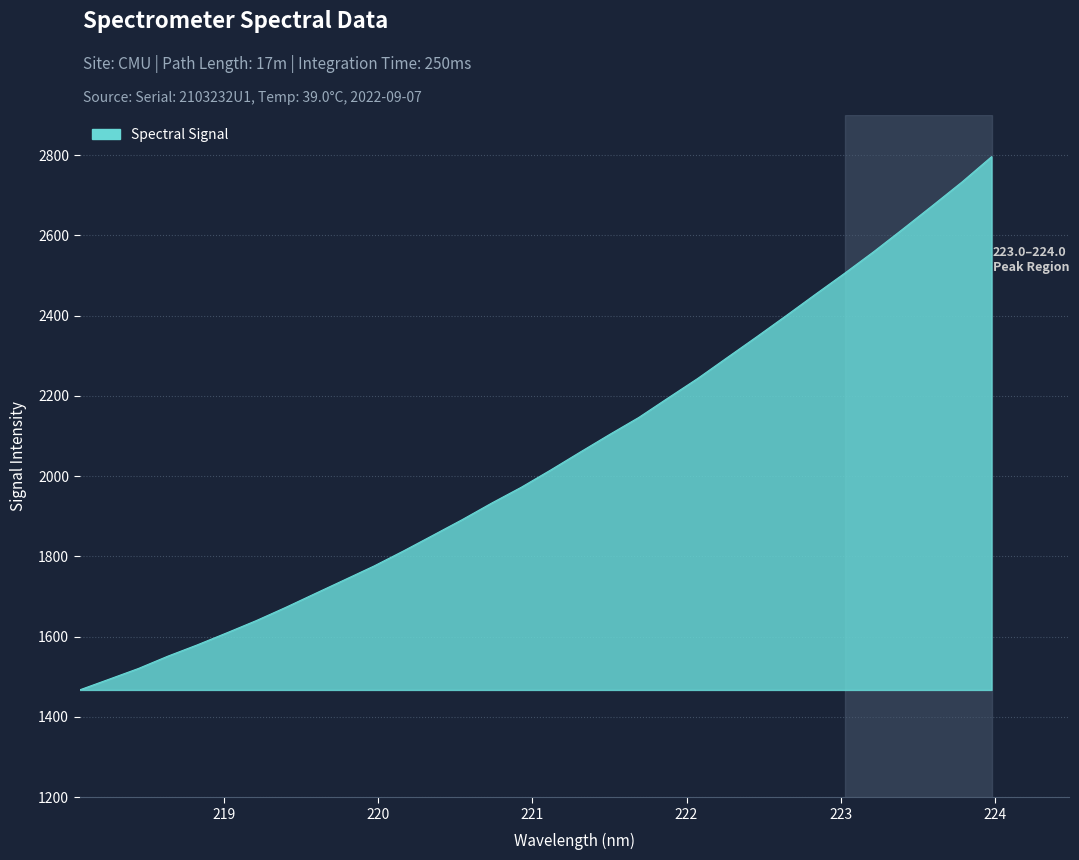

What is the difference between the maximum and minimum values?

1328.7